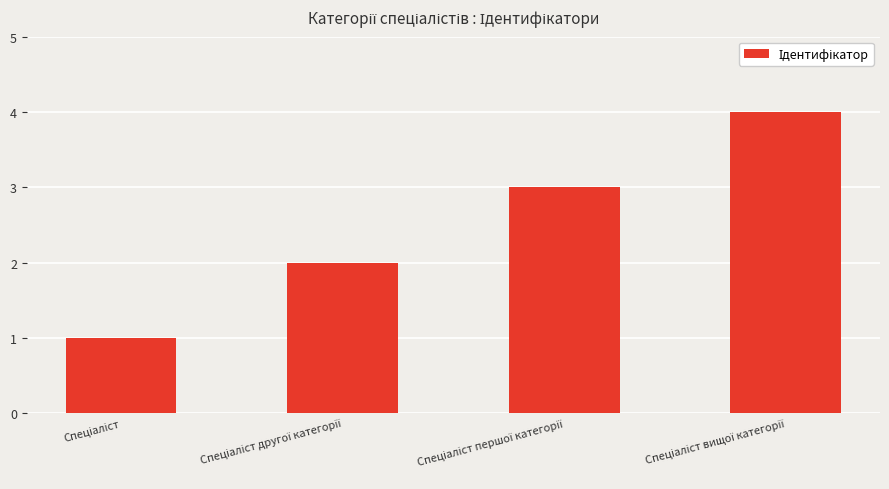

Reading right to left, what are all the values shown in this chart?

4	3	2	1